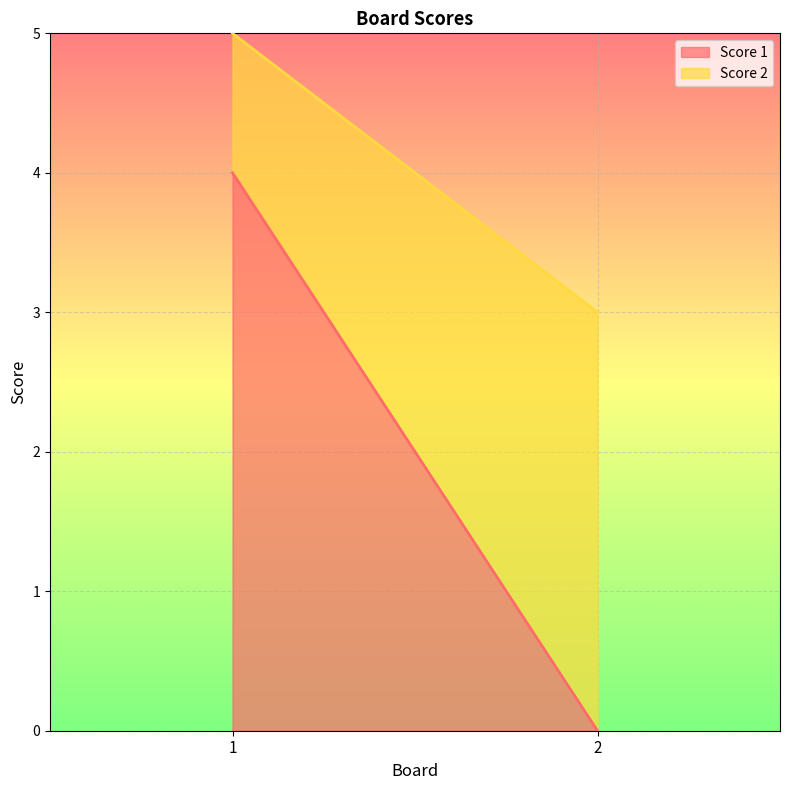

What is the value of the Score 1 point at the 1st from the left?

4